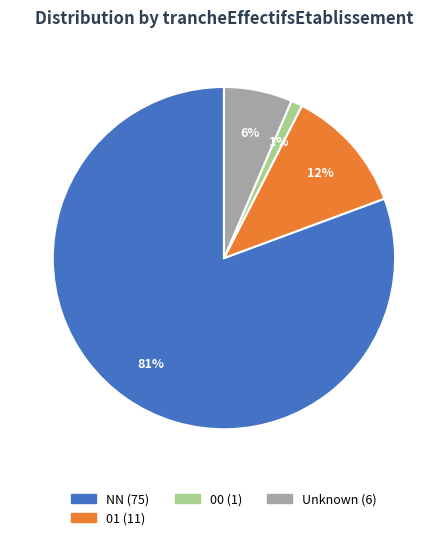

Is there any slice that represents more than half of the pie?

Yes